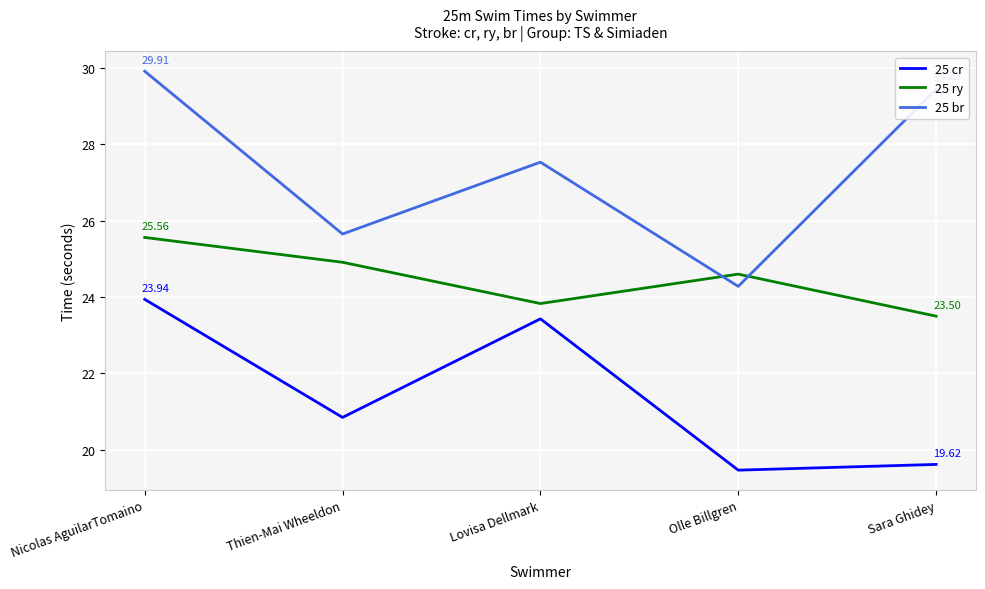

What are all the series names shown in the legend?

25 cr, 25 ry, 25 br